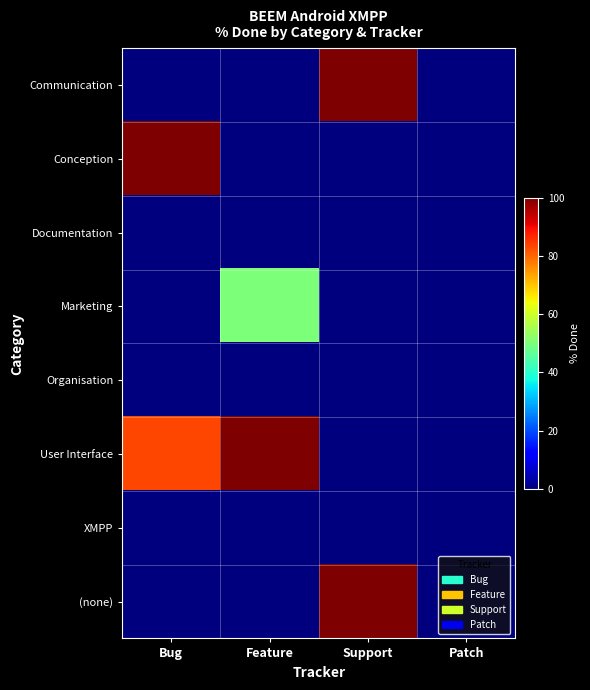

List the series in order of their peak value, lowest first.

Documentation, Organisation, XMPP, Marketing, Communication, Conception, User Interface, (none)